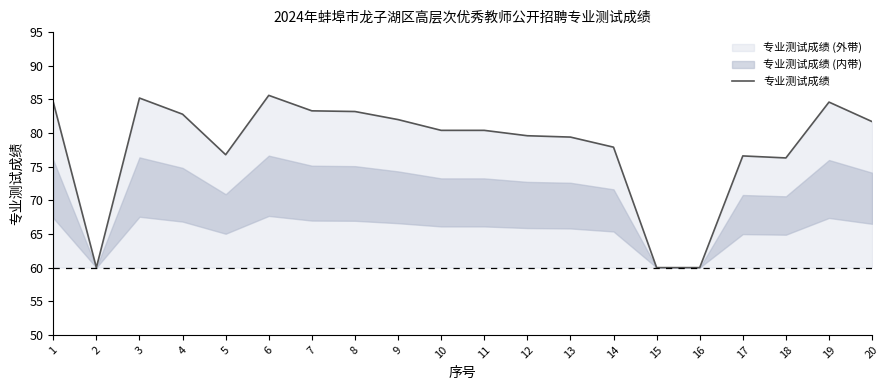

How many data points does each series have?

20